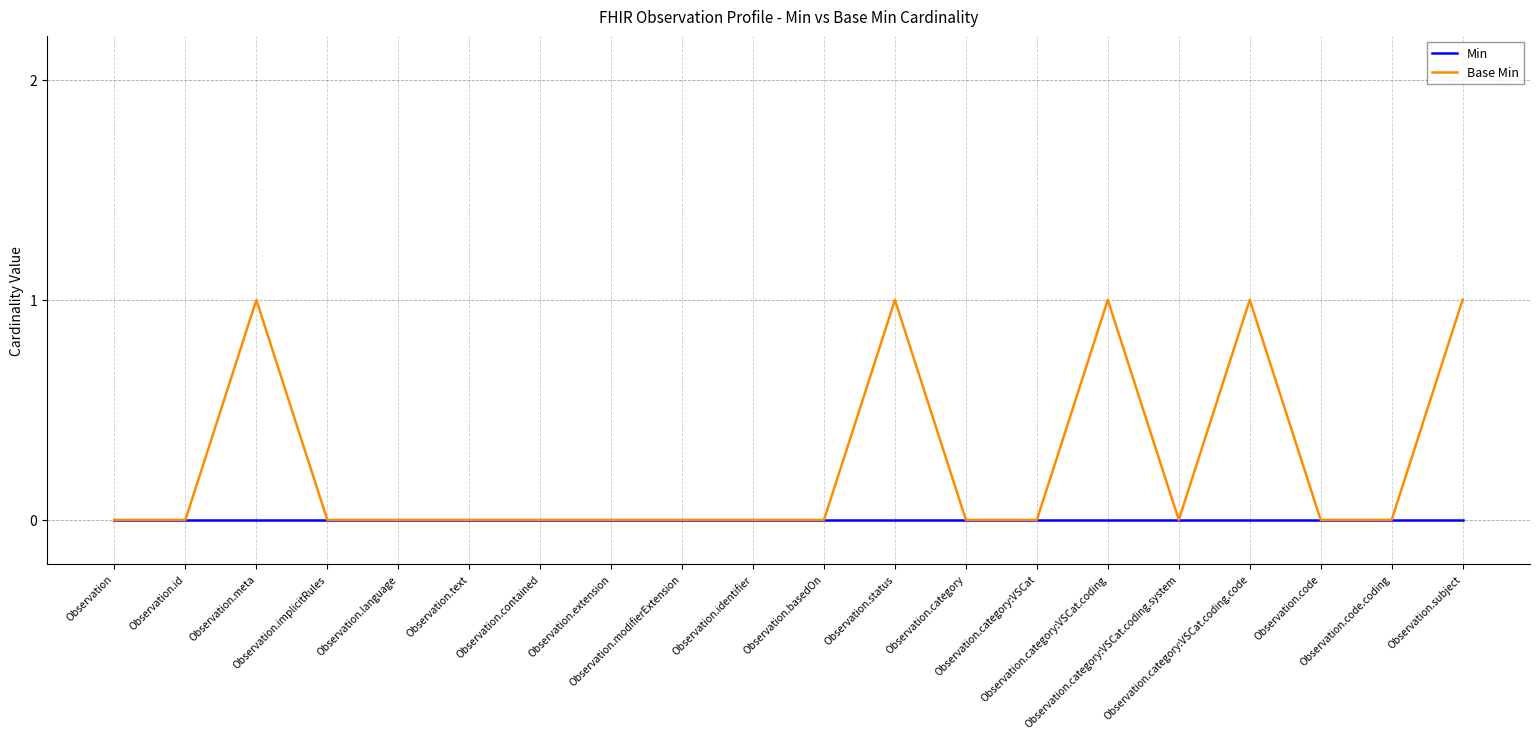

What are all the series names shown in the legend?

Min, Base Min